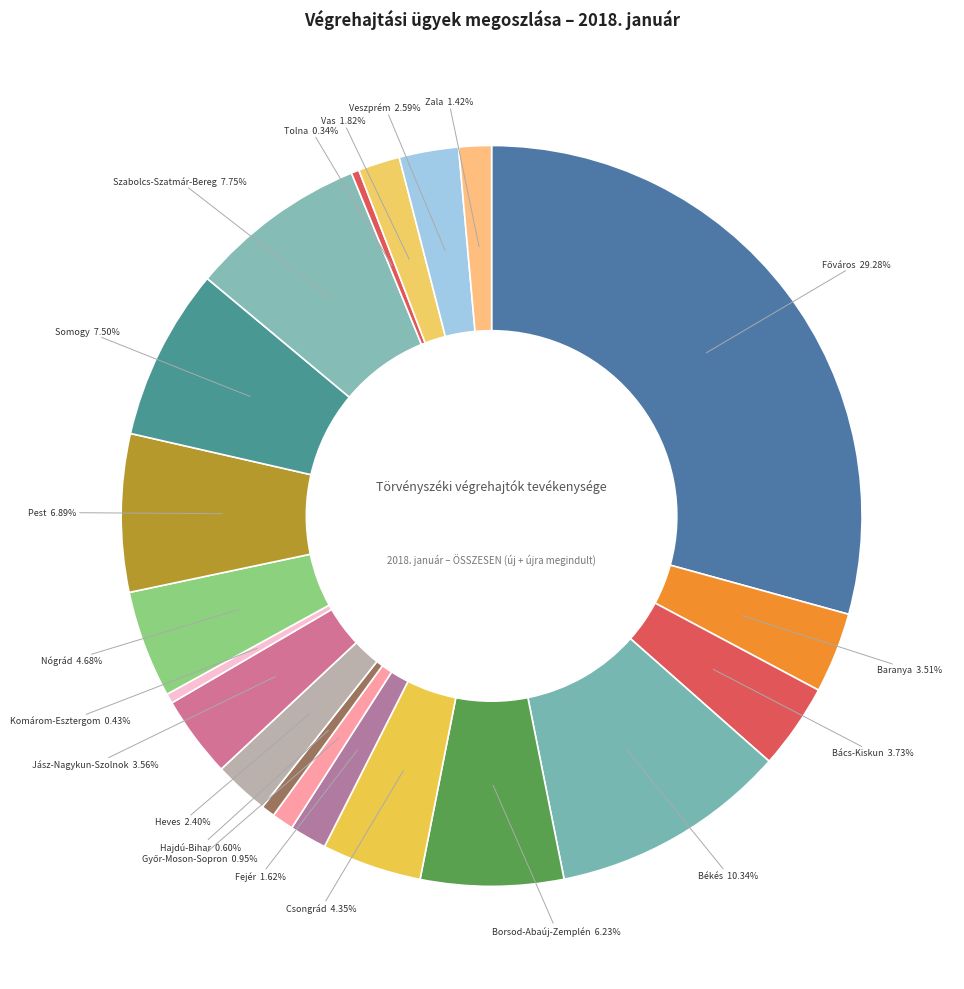

Is there any slice that represents more than half of the pie?

No